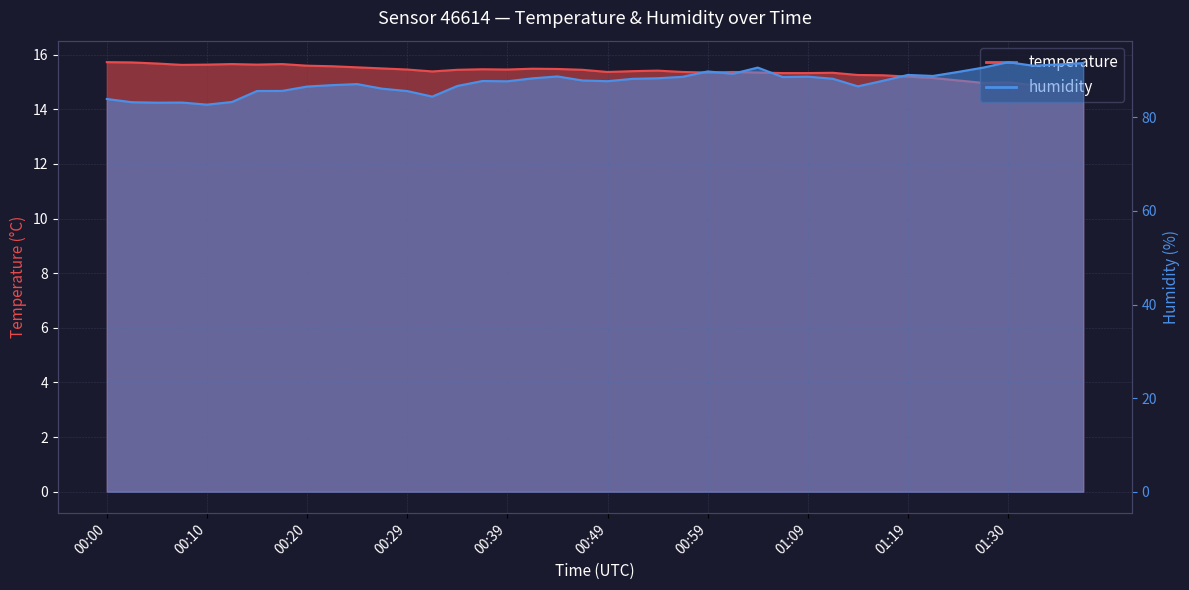

Reading right to left, what are all the values shown in this chart?

temperature: 14.9	14.9	14.9	15.0	15.0	15.1	15.2	15.2	15.2	15.3	15.3	15.3	15.3	15.3	15.4	15.3	15.4	15.4	15.4	15.4	15.4	15.5	15.5	15.5	15.5	15.4	15.4	15.5	15.5	15.5	15.6	15.6	15.7	15.6	15.7	15.6	15.6	15.7	15.7	15.7
humidity: 91.6	91.3	91.0	91.8	90.6	89.7	88.8	89.1	87.8	86.6	88.2	88.7	88.6	90.6	89.3	89.8	88.7	88.4	88.2	87.7	87.9	88.8	88.3	87.7	87.8	86.7	84.4	85.6	86.1	87.1	86.9	86.6	85.7	85.6	83.3	82.7	83.2	83.1	83.2	83.9